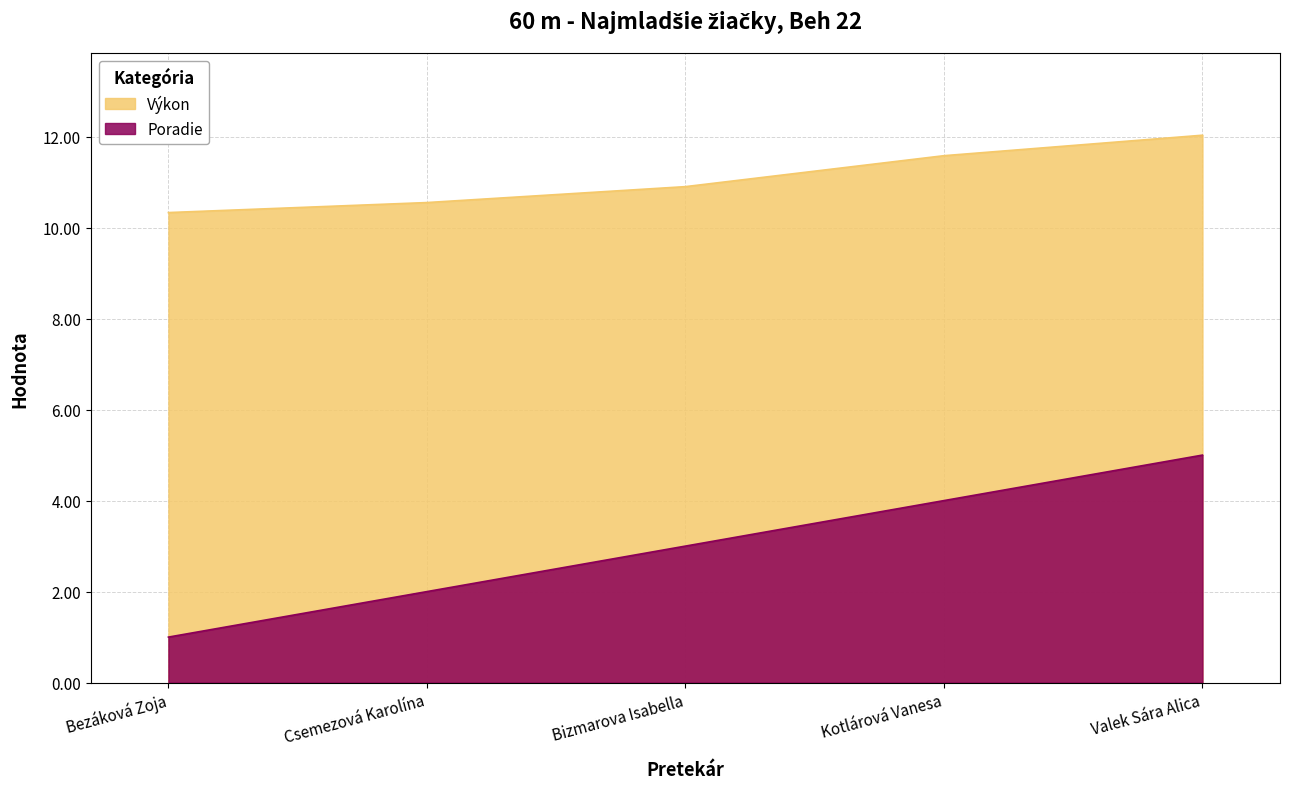

Does the chart have visible grid lines?

Yes